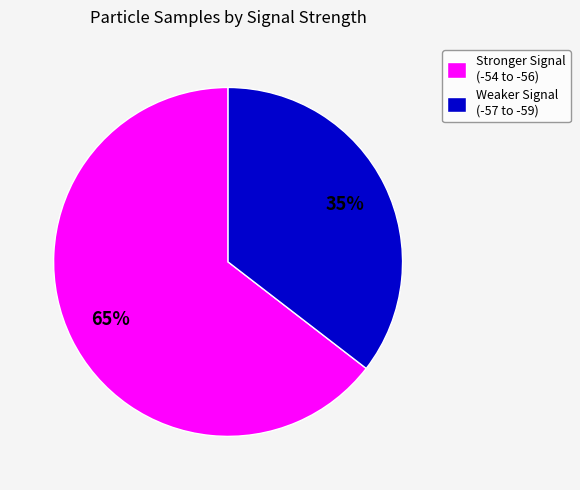

Is Weaker Signal (-57 to -59) the majority of the pie?

No